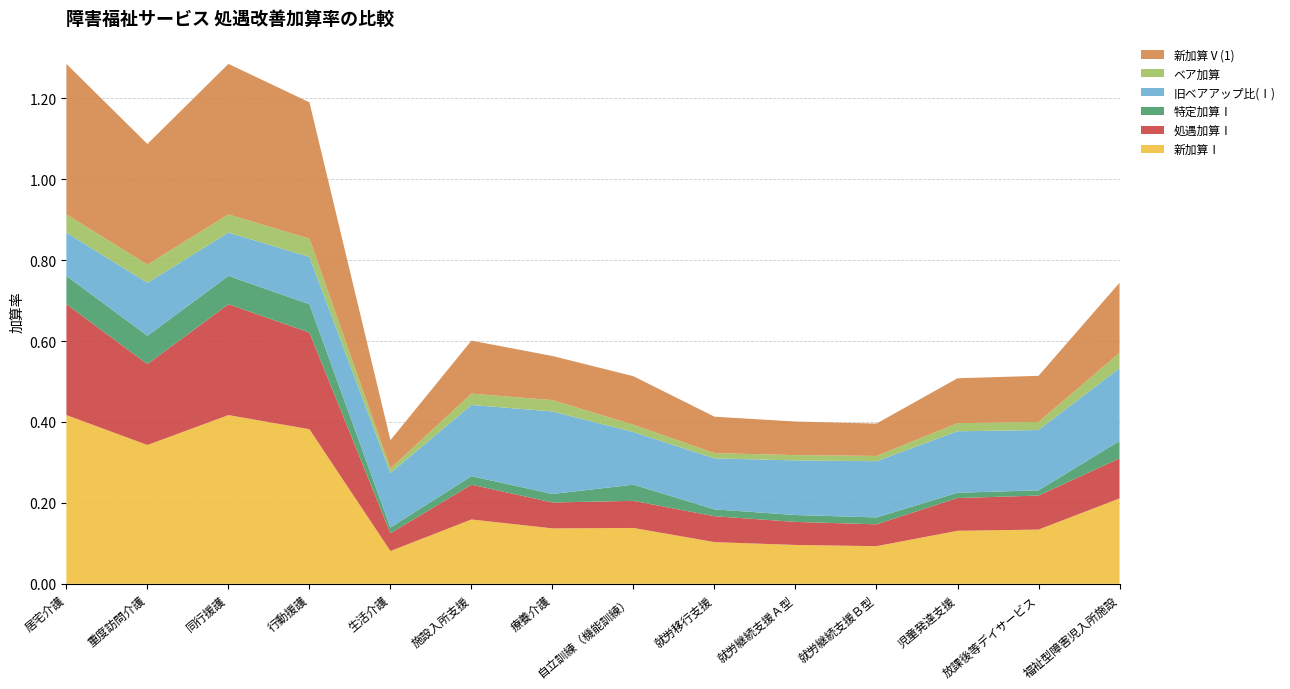

Reading right to left, list all the values displayed in this chart.

新加算Ⅰ: 0.2	0.1	0.1	0.1	0.1	0.1	0.1	0.1	0.2	0.1	0.4	0.4	0.3	0.4
処遇加算Ⅰ: 0.1	0.1	0.1	0.1	0.1	0.1	0.1	0.1	0.1	0.0	0.2	0.3	0.2	0.3
特定加算Ⅰ: 0.0	0.0	0.0	0.0	0.0	0.0	0.0	0.0	0.0	0.0	0.1	0.1	0.1	0.1
旧ベアアップ比(Ⅰ): 0.2	0.1	0.2	0.1	0.1	0.1	0.1	0.2	0.2	0.1	0.1	0.1	0.1	0.1
ベア加算: 0.0	0.0	0.0	0.0	0.0	0.0	0.0	0.0	0.0	0.0	0.0	0.0	0.0	0.0
新加算Ⅴ(1): 0.2	0.1	0.1	0.1	0.1	0.1	0.1	0.1	0.1	0.1	0.3	0.4	0.3	0.4